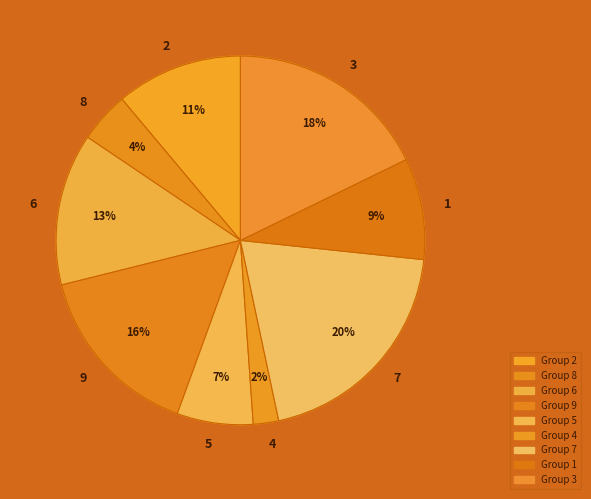

Rank the categories by value from highest to lowest.

7, 3, 9, 6, 2, 1, 5, 8, 4